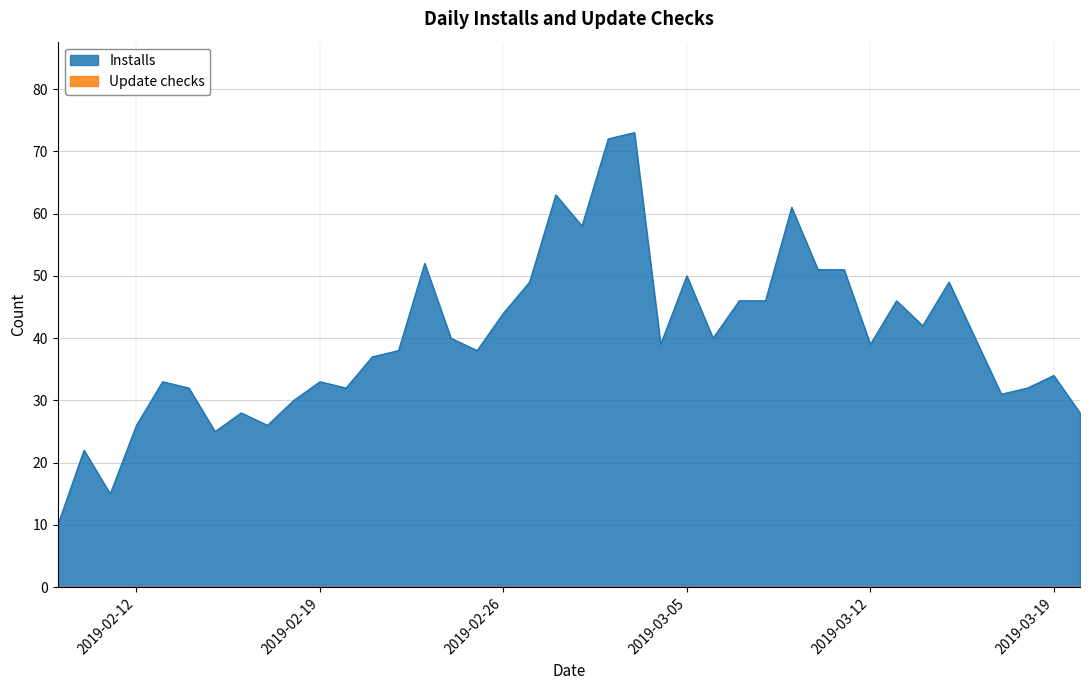

What position from the right is 2019-02-13?

36